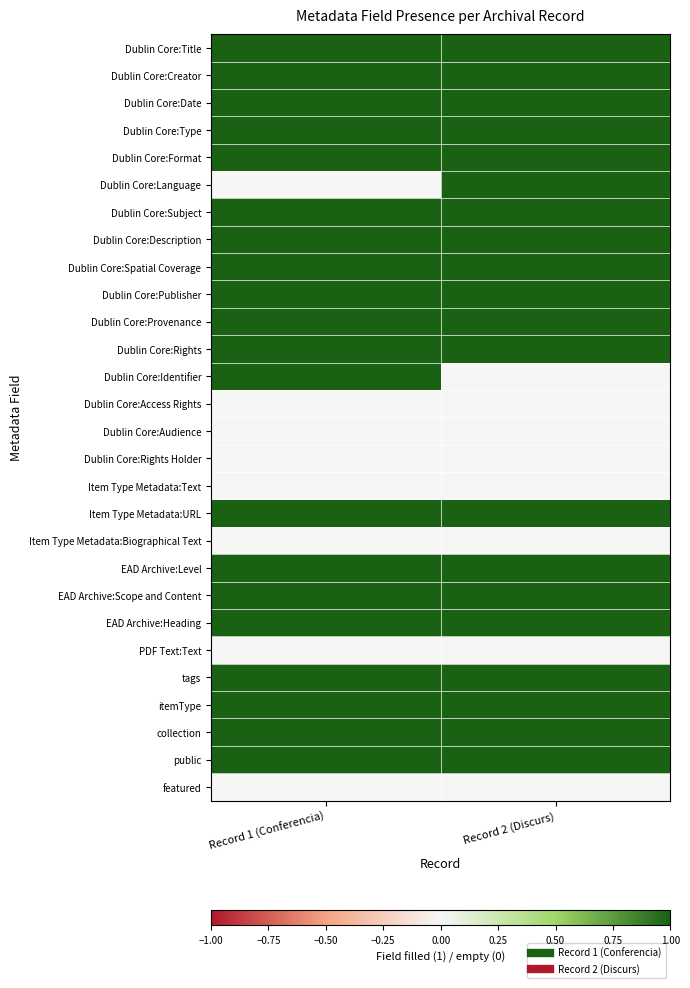

At which category is the sum across all series the highest?

Record 1 (Conferencia)